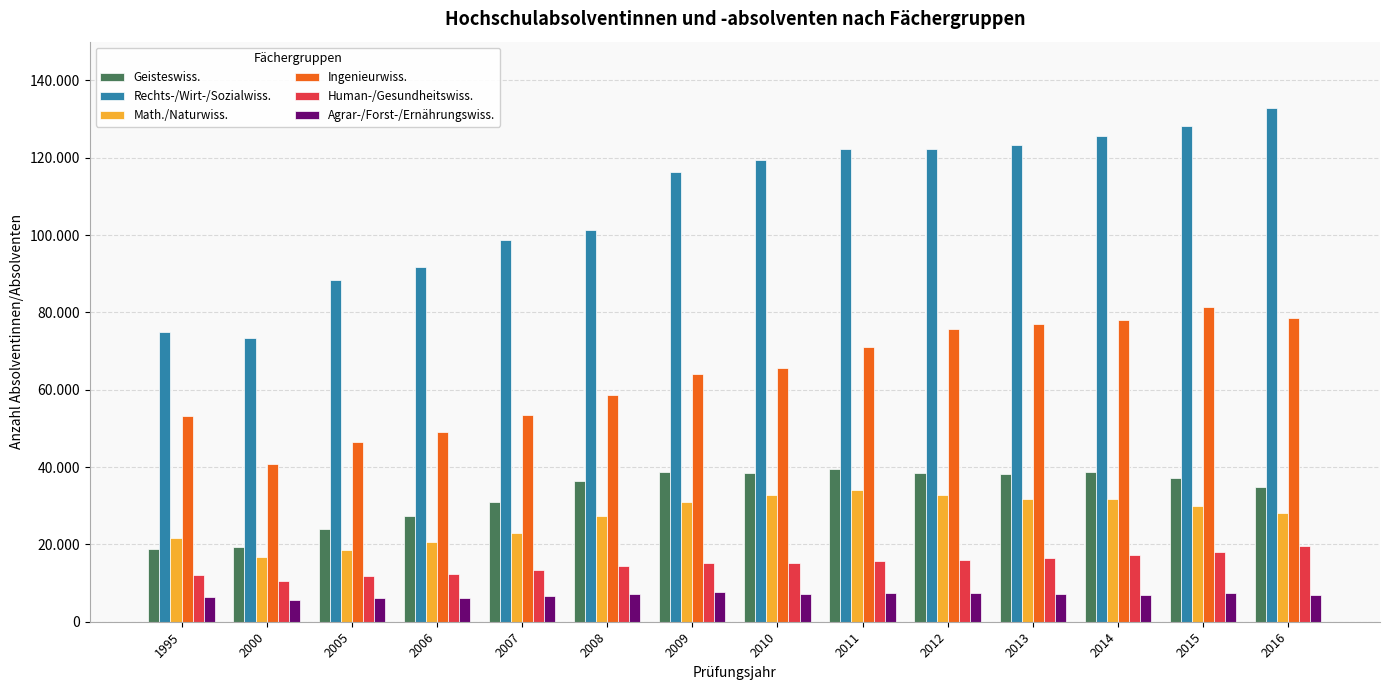

At 2015, list the series in order from largest to smallest.

Rechts-/Wirt-/Sozialwiss., Ingenieurwiss., Geisteswiss., Math./Naturwiss., Human-/Gesundheitswiss., Agrar-/Forst-/Ernährungswiss.